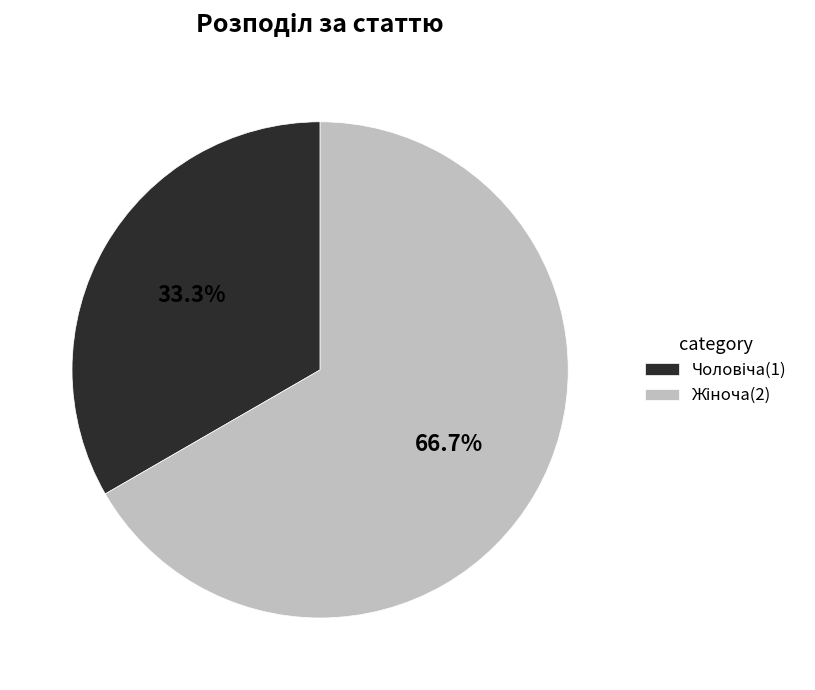

Does any single category account for the majority?

Yes